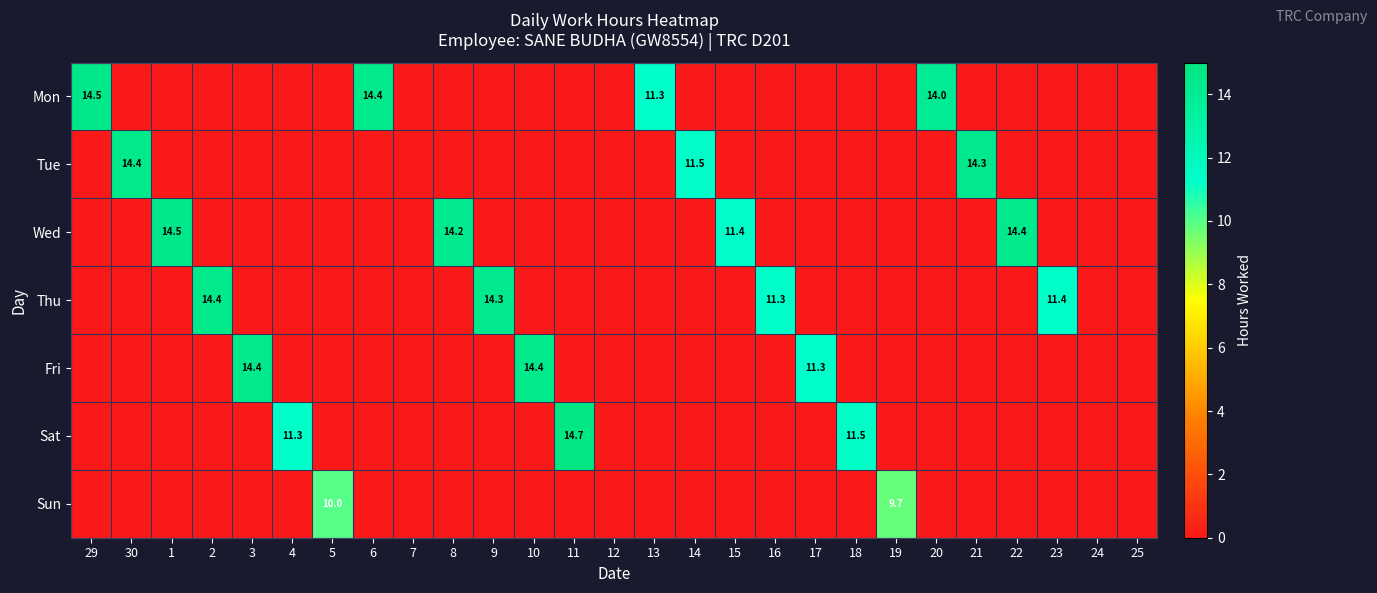

Count the number of categories in the chart.

27